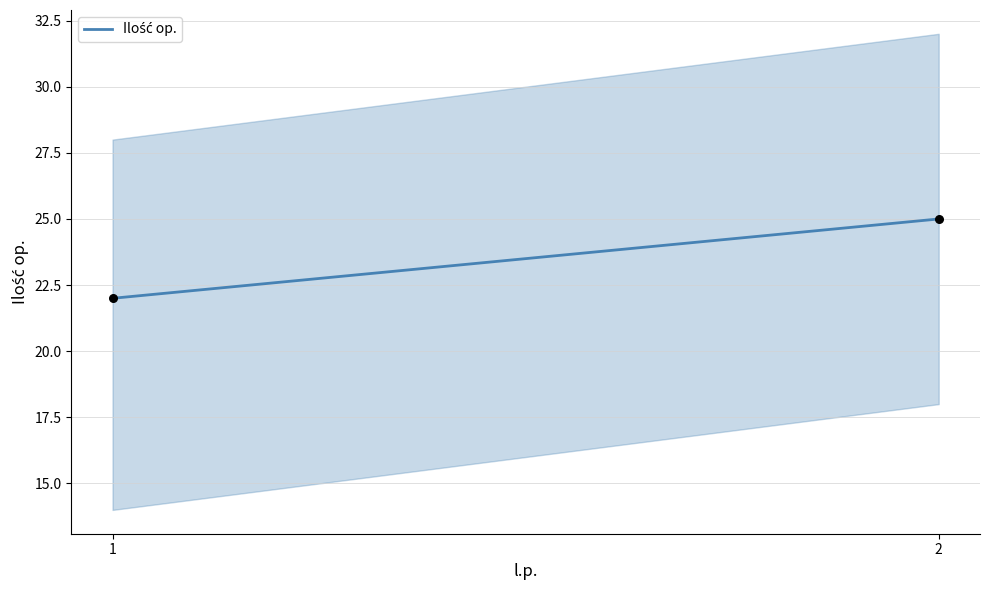

What Y value in the scatter plot is closest to 23?

22